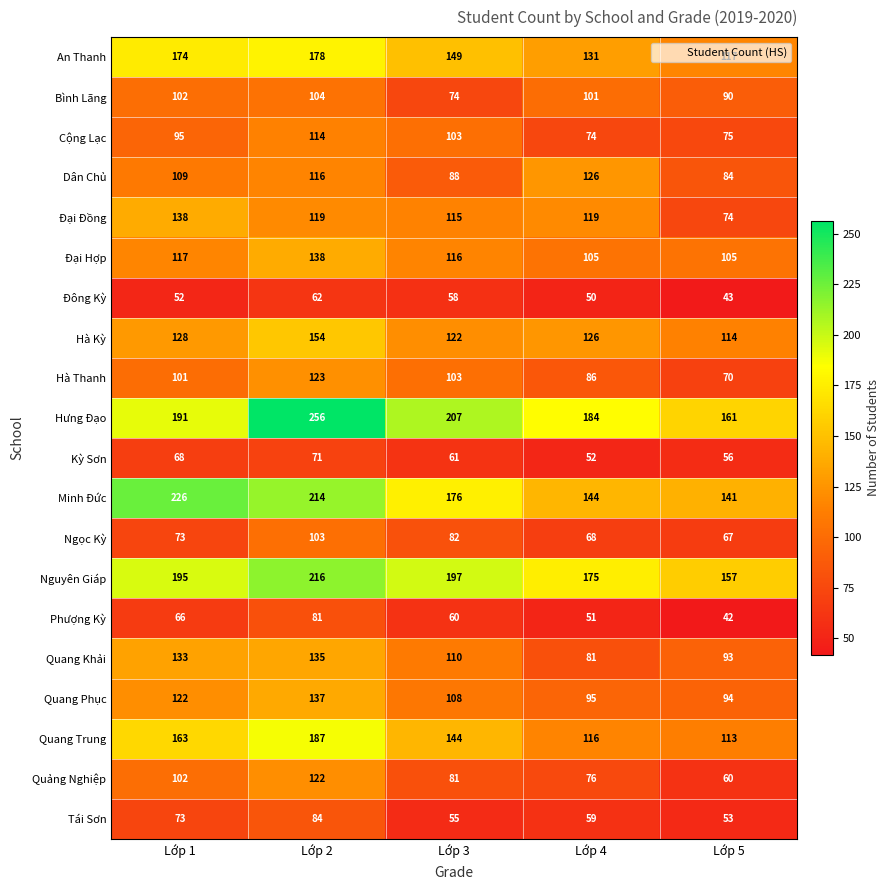

What is the total value across all series at Lớp 5?

1809